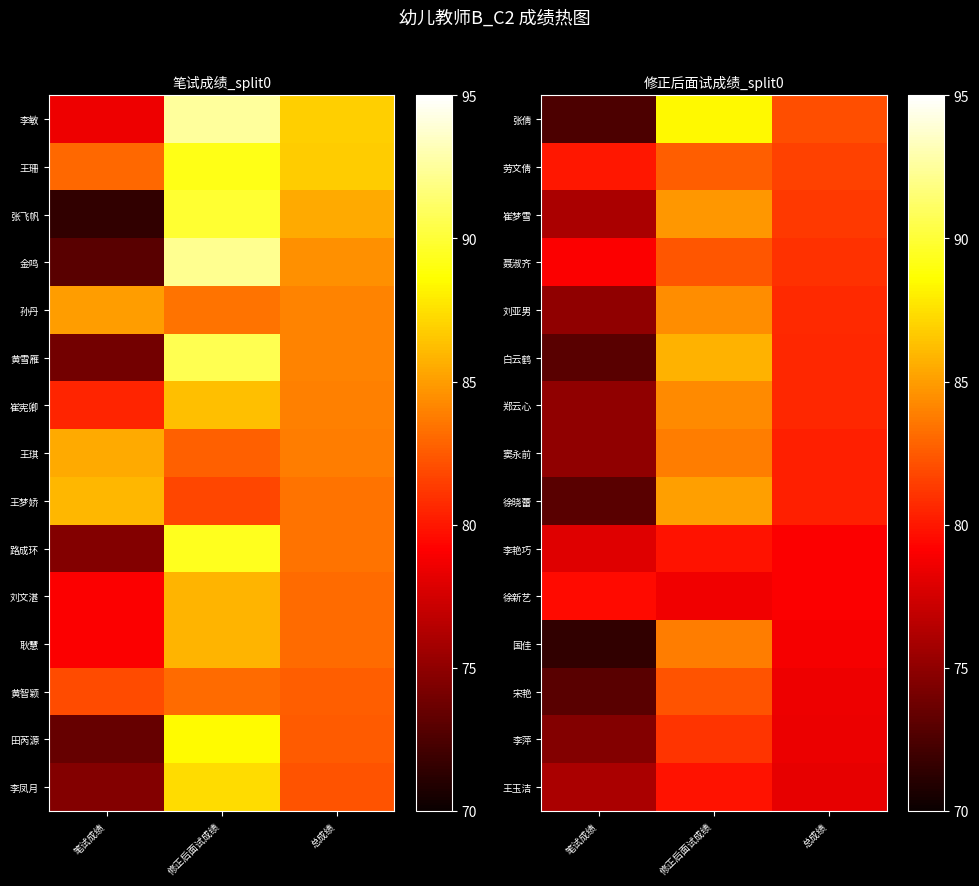

At which label does 李艳巧 reach its peak?

修正后面试成绩